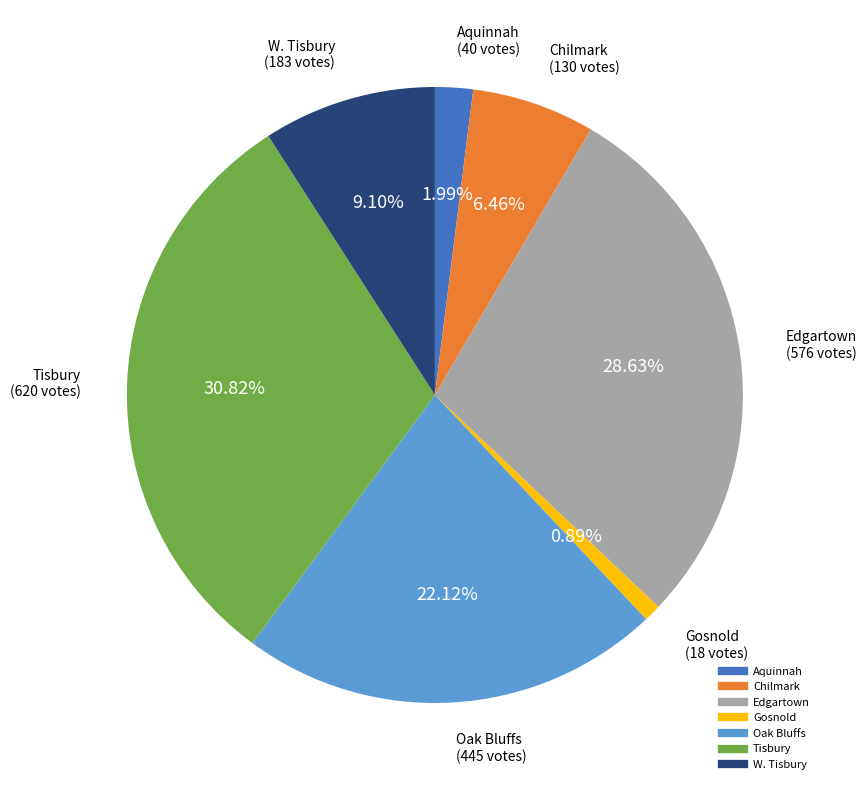

To the nearest percent, what percentage of the pie is Gosnold?

1%